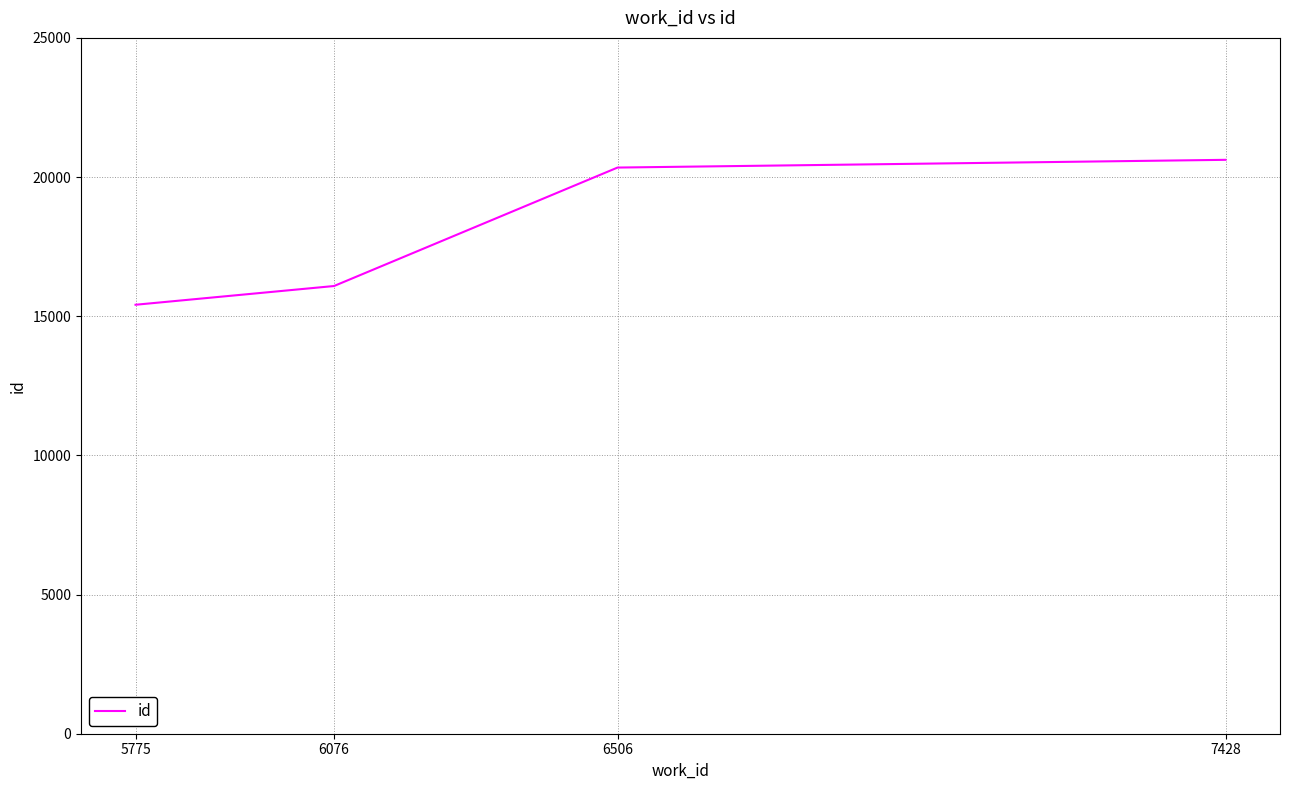

Which label corresponds to the smallest value in the chart?

5775